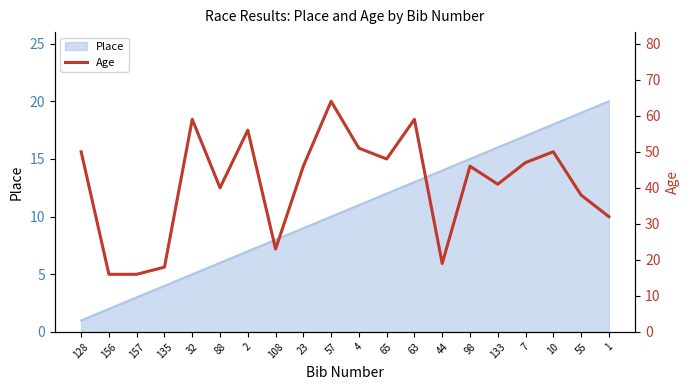

List the labels in order of Place value, smallest first.

128, 156, 157, 135, 32, 88, 2, 108, 23, 57, 4, 65, 63, 44, 98, 133, 7, 10, 55, 1